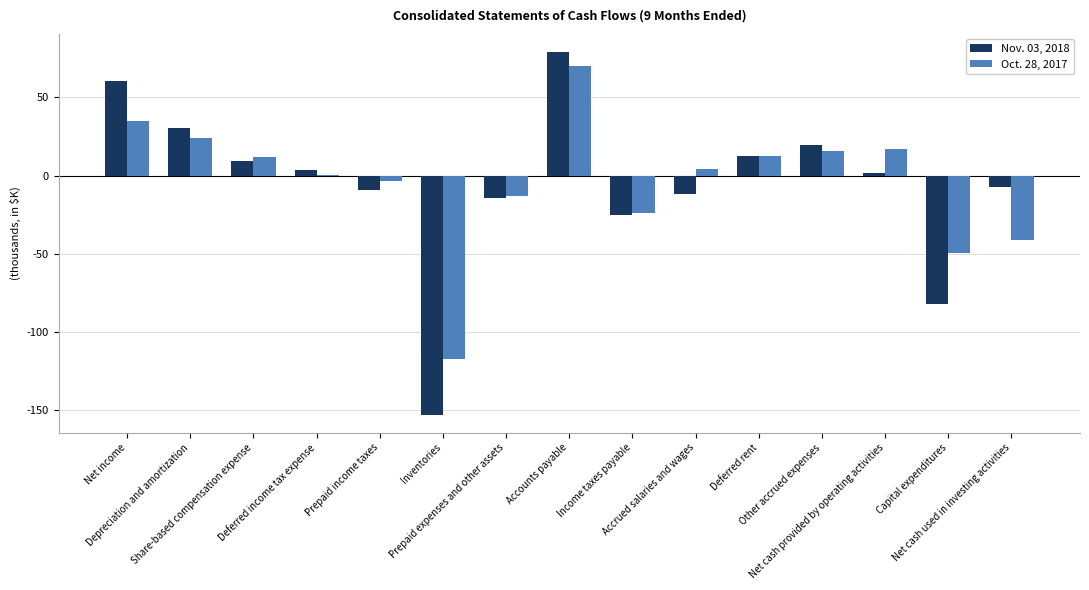

Does the chart contain stacked bars?

No